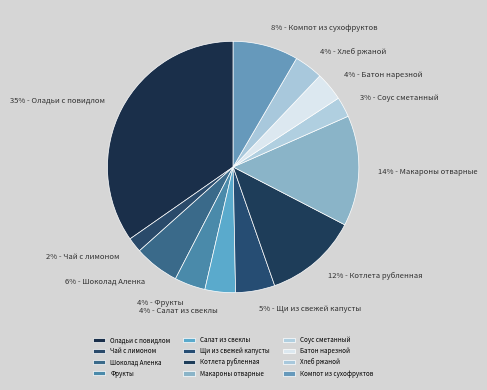

To the nearest percent, what is the average slice percentage?

8%